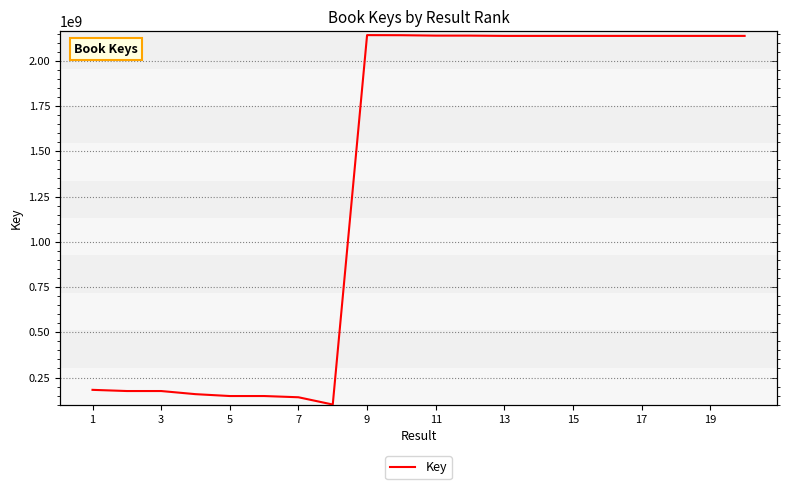

What is the difference between the values at 13 and 9?

4296195